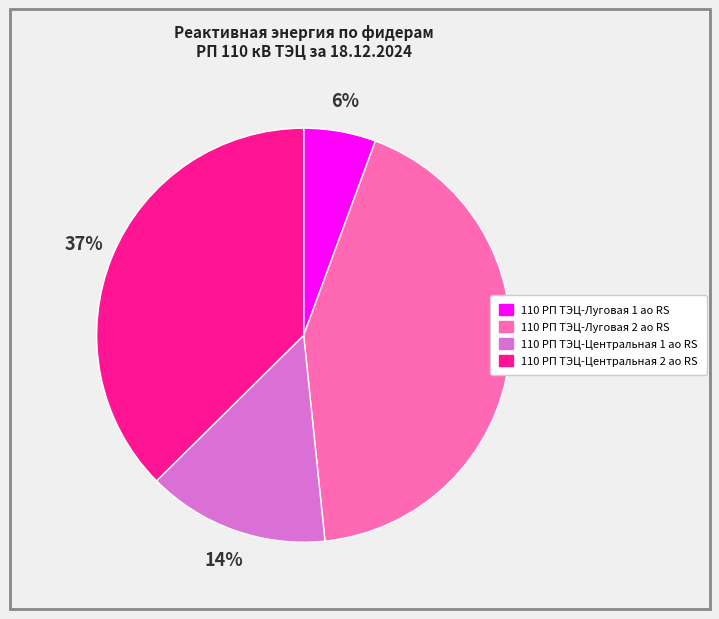

Which slice is the largest?

110 РП ТЭЦ-Луговая 2 ао RS